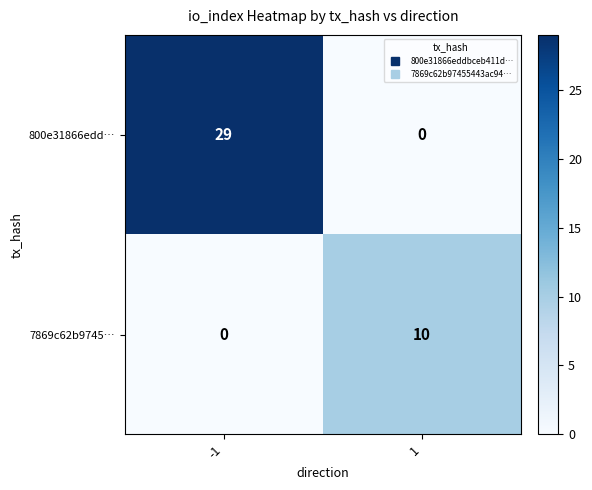

What value does the 7869c62b9745… series have at 1, to the nearest 5?

10